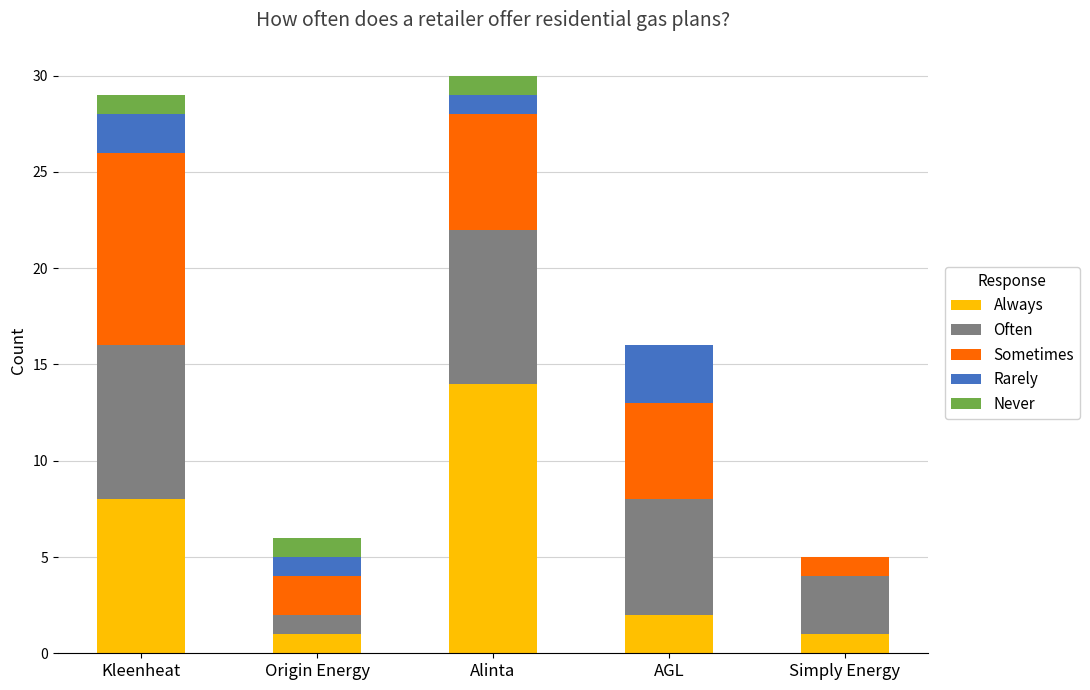

What is the total value across all series at AGL?

16